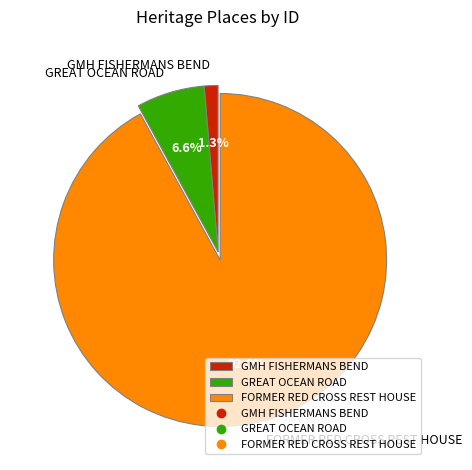

What is the total percentage of GREAT OCEAN ROAD and FORMER RED CROSS REST HOUSE?

98.7%